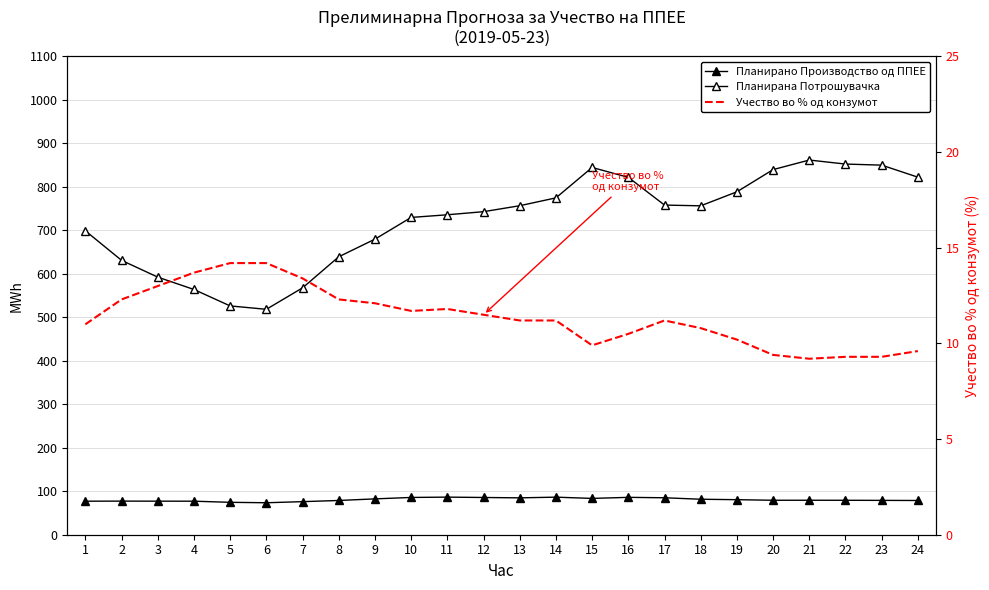

Does the chart have visible grid lines?

Yes